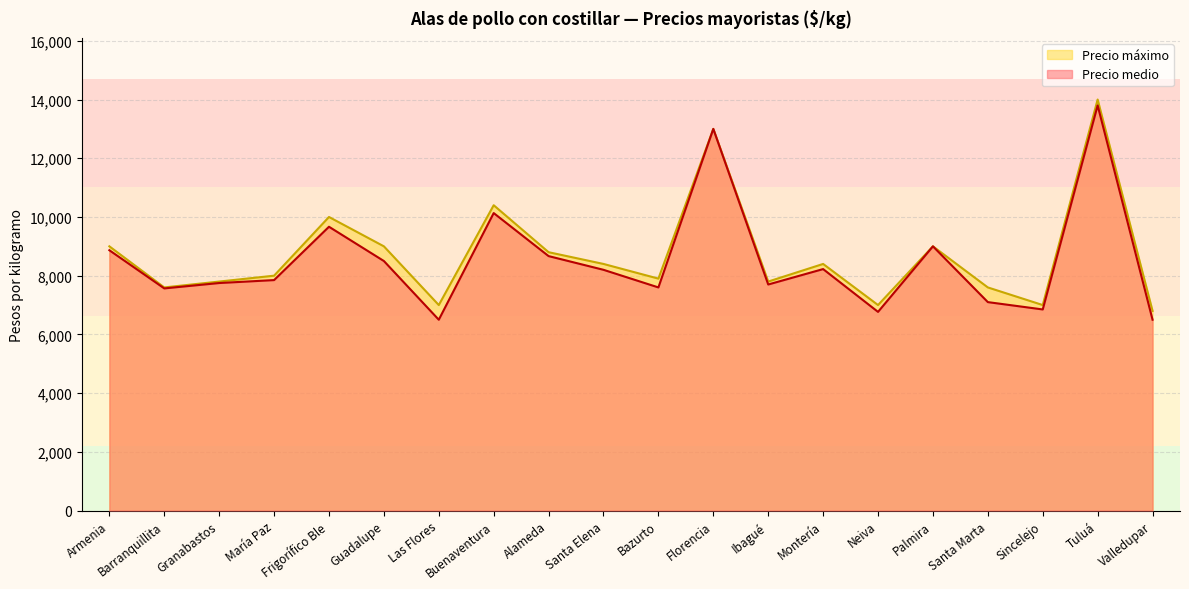

Between María Paz and Ibagué, which series saw the biggest shift?

Precio máximo